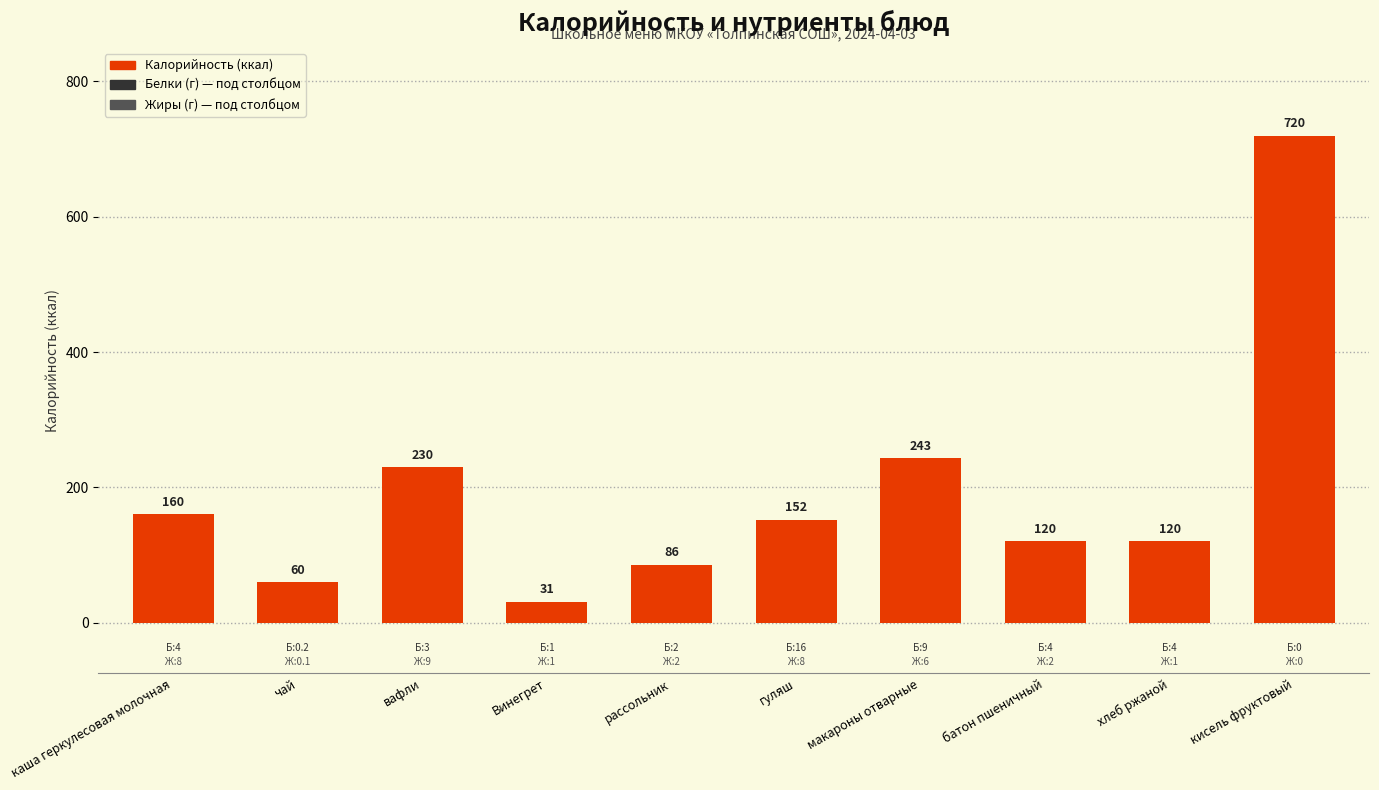

Between чай and гуляш, which is larger?

гуляш